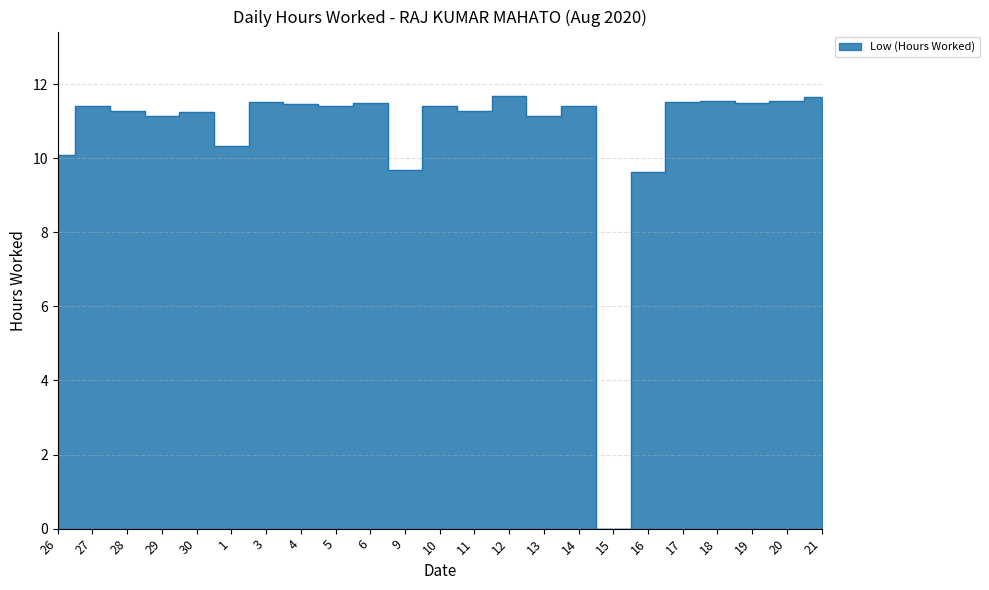

What is the sum of the values at 17 and 13?

22.6